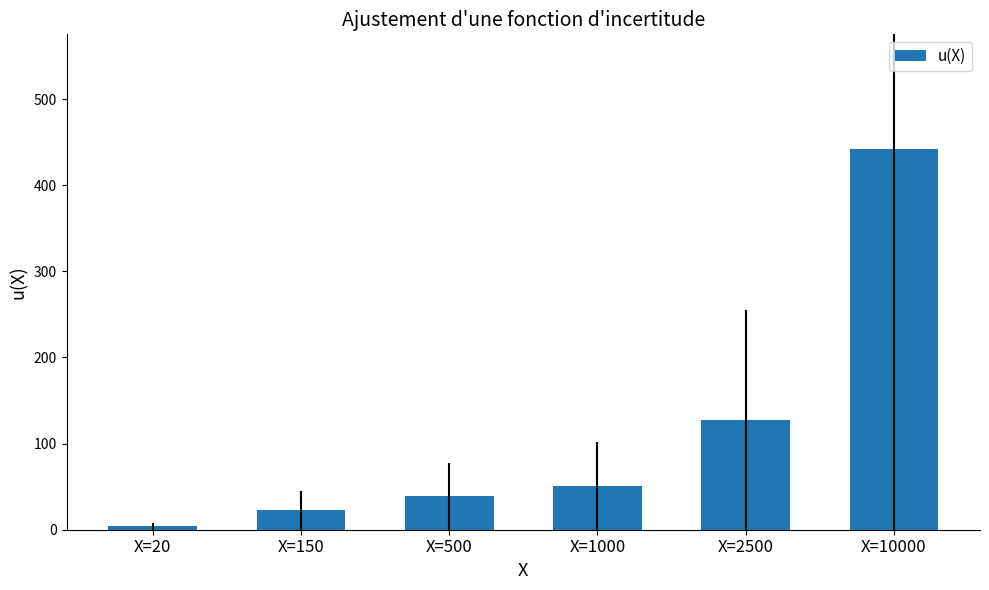

Does the chart contain stacked bars?

No